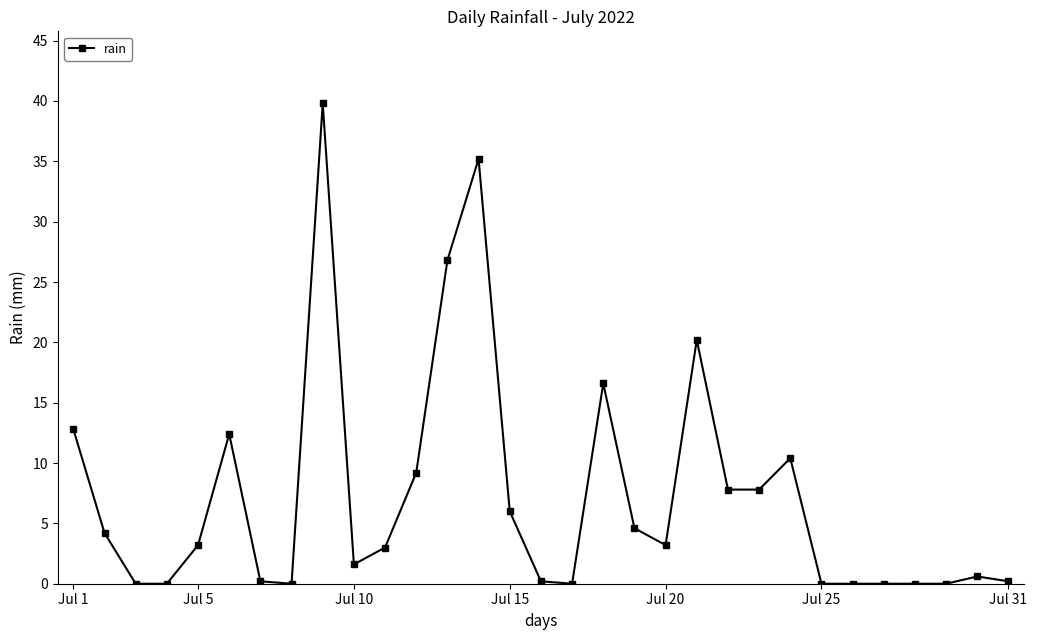

Reading left to right, what are all the values shown in this chart?

12.8	4.2	0.0	0.0	3.2	12.4	0.2	0.0	39.8	1.6	3.0	9.2	26.8	35.2	6.0	0.2	0.0	16.6	4.6	3.2	20.2	7.8	7.8	10.4	0.0	0.0	0.0	0.0	0.0	0.6	0.2